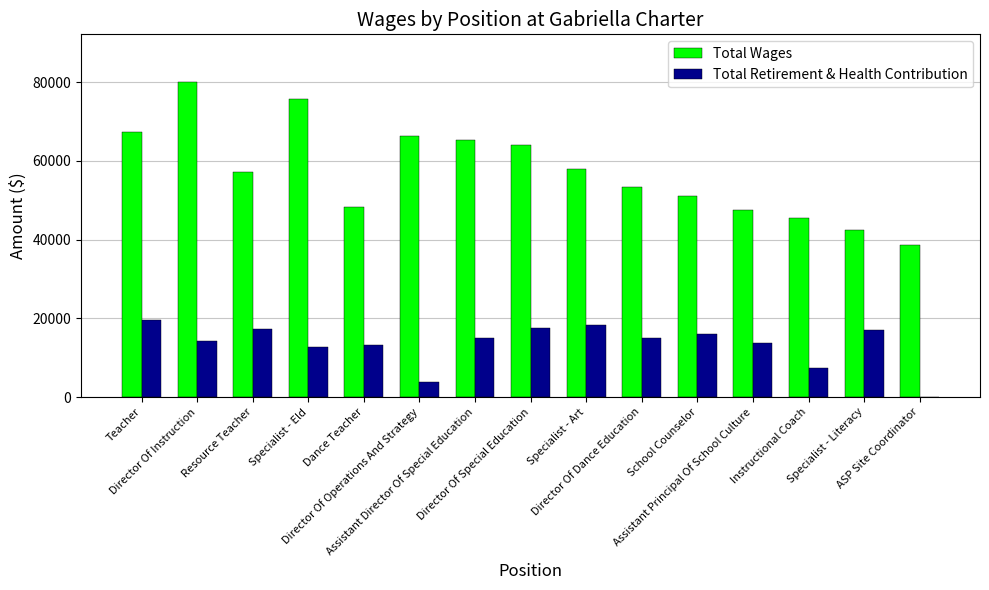

Which series has the largest total across all categories?

Total Wages